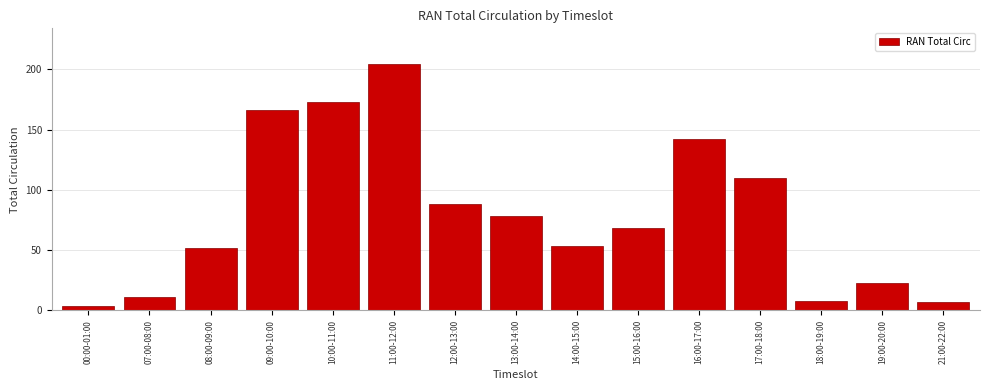

Reading left to right, list all the values displayed in this chart.

00:00-01:00=4	07:00-08:00=11	08:00-09:00=52	09:00-10:00=166	10:00-11:00=173	11:00-12:00=204	12:00-13:00=88	13:00-14:00=78	14:00-15:00=53	15:00-16:00=68	16:00-17:00=142	17:00-18:00=110	18:00-19:00=8	19:00-20:00=23	21:00-22:00=7